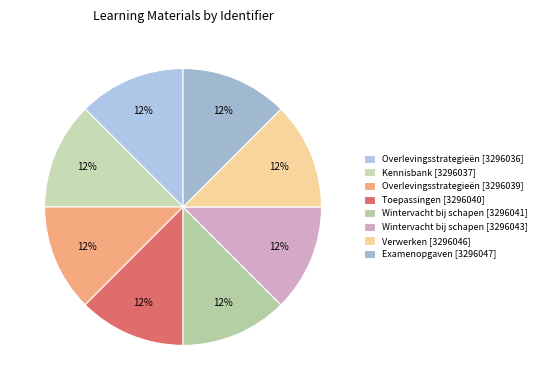

Rank the categories by value from highest to lowest.

Examenopgaven [3296047], Verwerken [3296046], Wintervacht bij schapen [3296043], Wintervacht bij schapen [3296041], Toepassingen [3296040], Overlevingsstrategieën [3296039], Kennisbank [3296037], Overlevingsstrategieën [3296036]